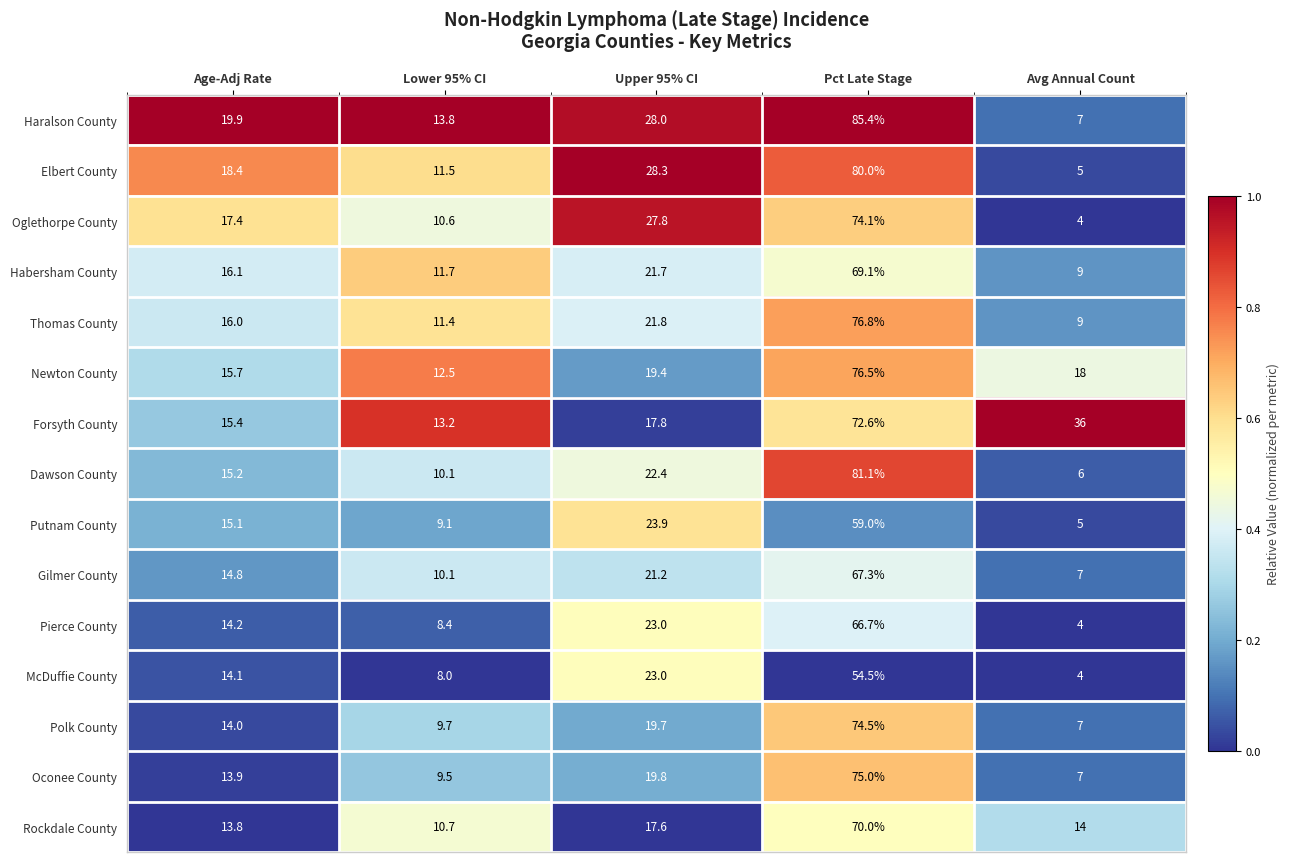

What is the total value across all series at Pct Late Stage?

1082.6